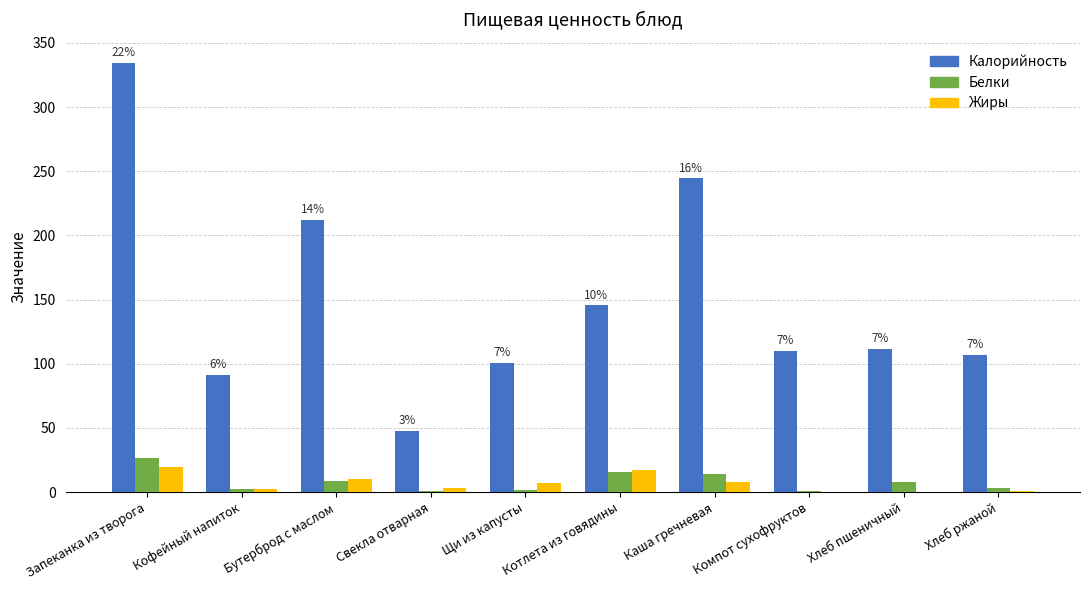

What is the sum of all Белки values?

81.4